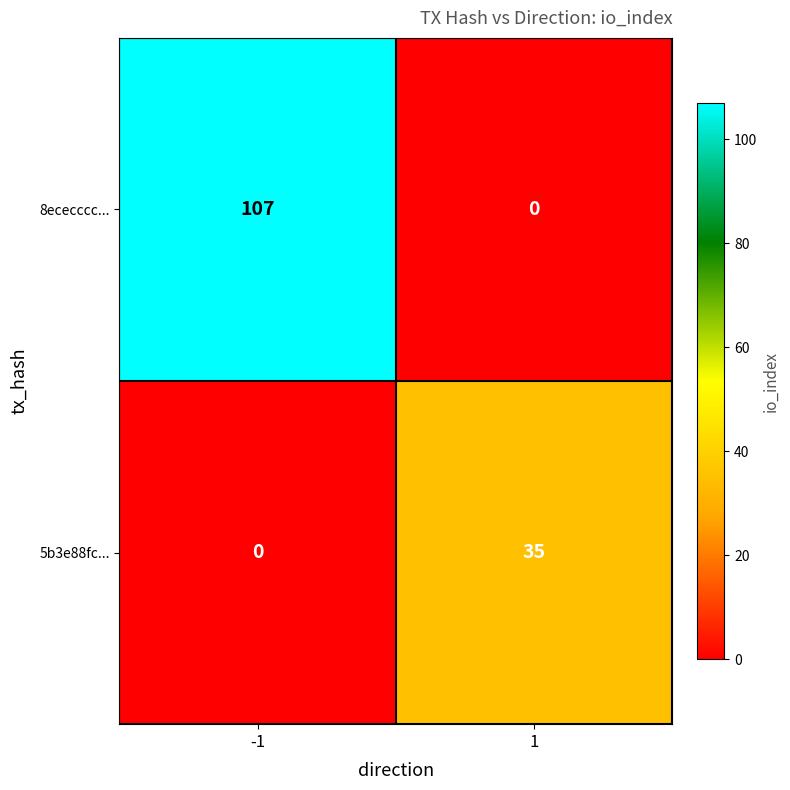

List the series in order of their overall mean, highest first.

8ececccc..., 5b3e88fc...